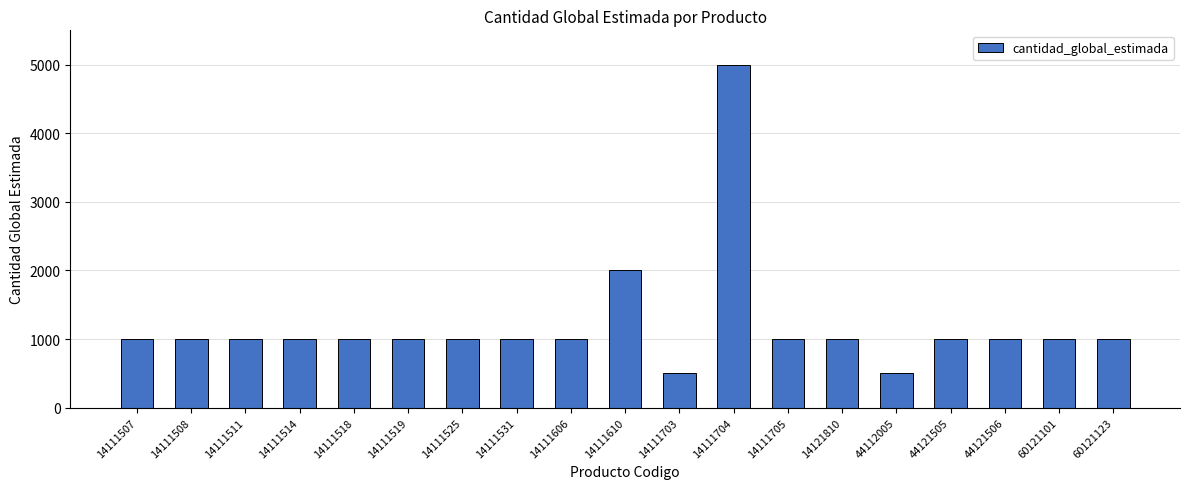

What is the minimum value shown in the chart?

500